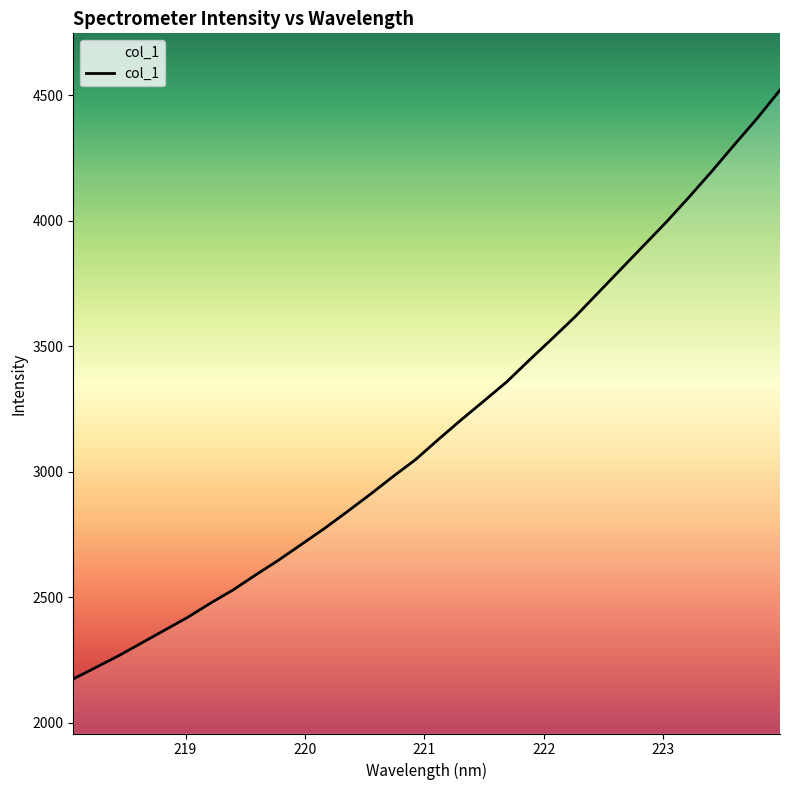

What is the minimum value shown in the chart?

2173.7